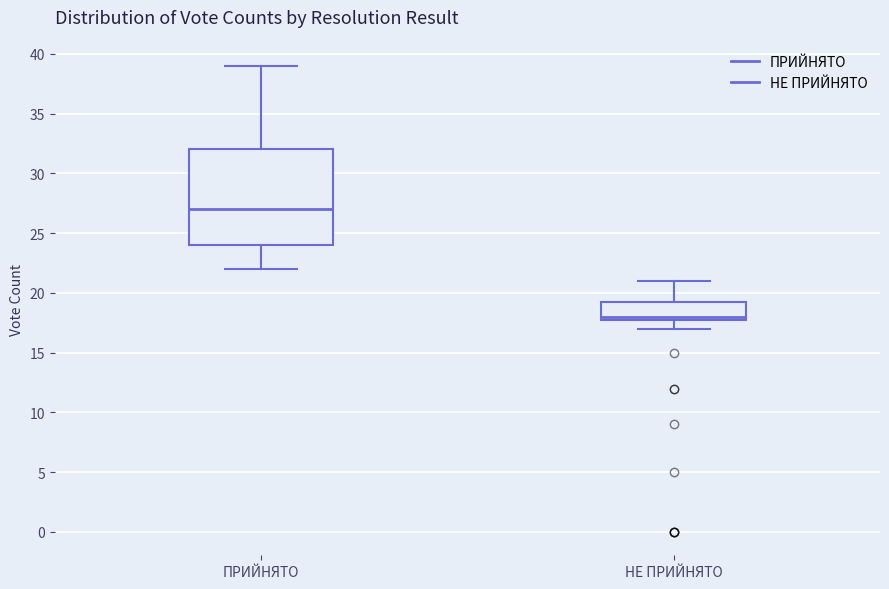

Where does the upper whisker of the box for НЕ ПРИЙНЯТО end on the y-axis? The values are not printed on the chart, so give them approximately, as read against the axis.

21.0